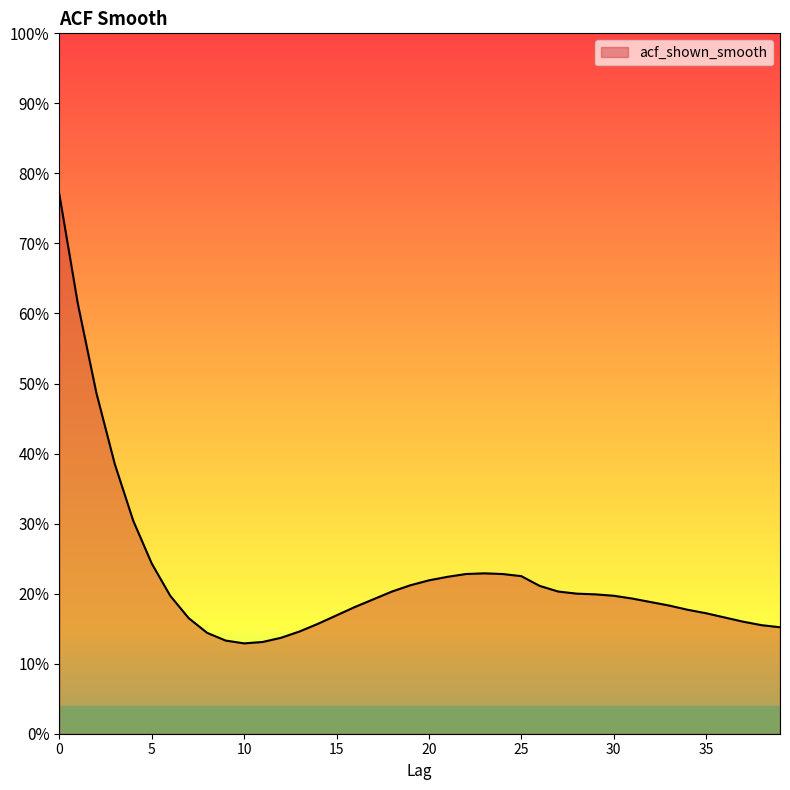

How many points are lower than both their immediate neighbors (excluding endpoints)?

1